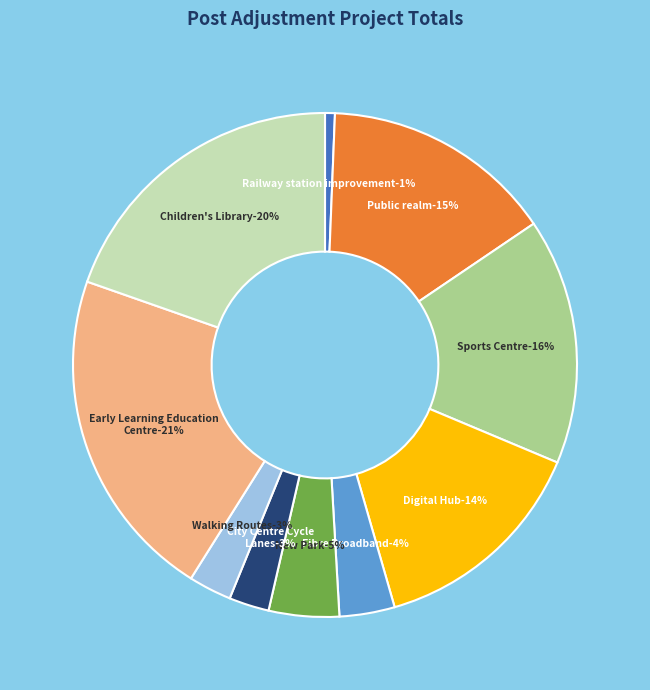

How many slices are in this pie chart?

10